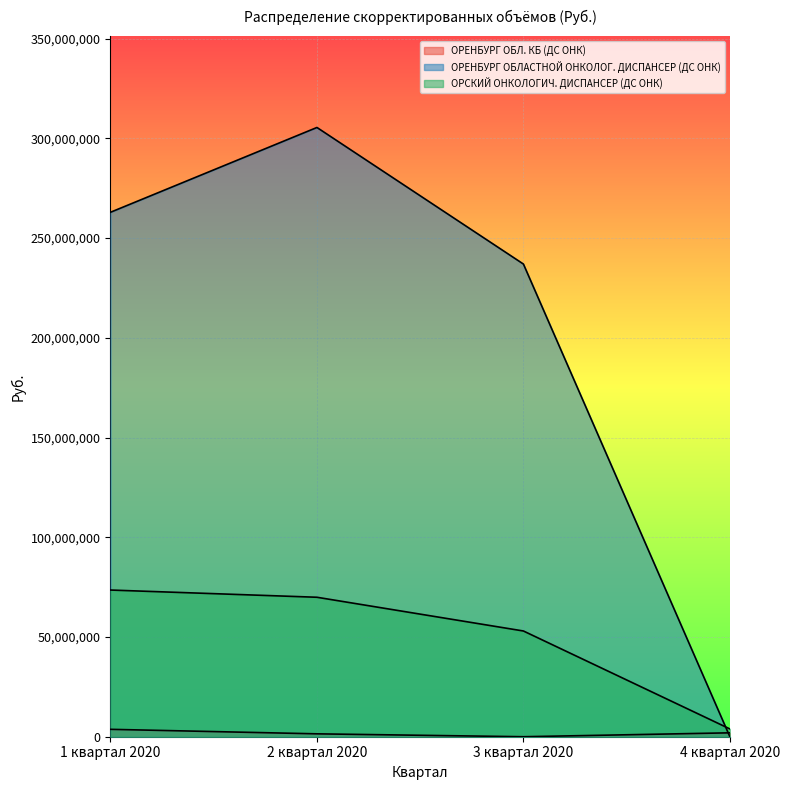

After their last crossing, which series has the higher values: ОРЕНБУРГ ОБЛ. КБ (ДС ОНК) or ОРЕНБУРГ ОБЛАСТНОЙ ОНКОЛОГ. ДИСПАНСЕР (ДС ОНК)?

ОРЕНБУРГ ОБЛ. КБ (ДС ОНК)